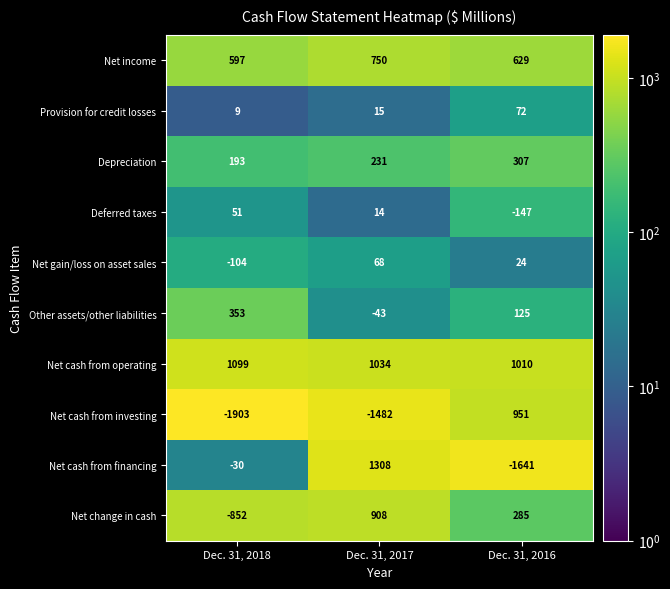

Which label corresponds to the smallest value in the chart?

Dec. 31, 2018